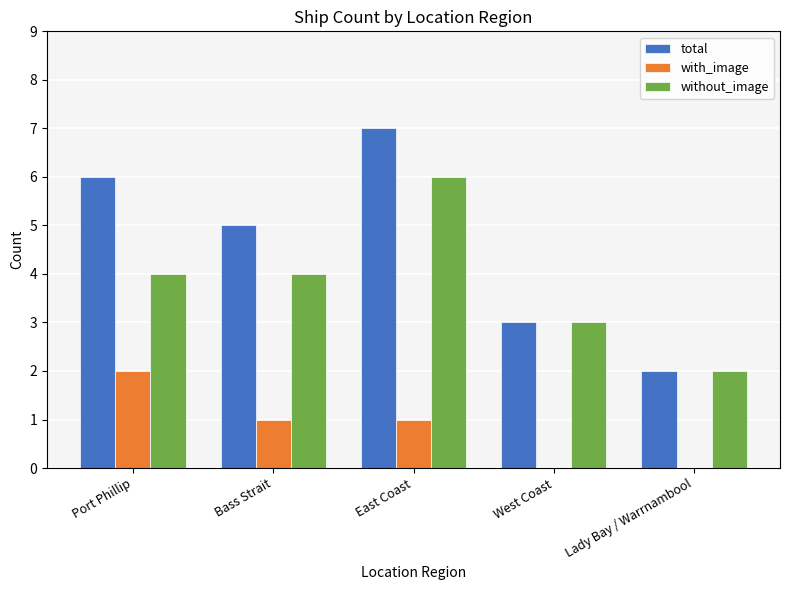

At which category is the sum across all series the highest?

East Coast